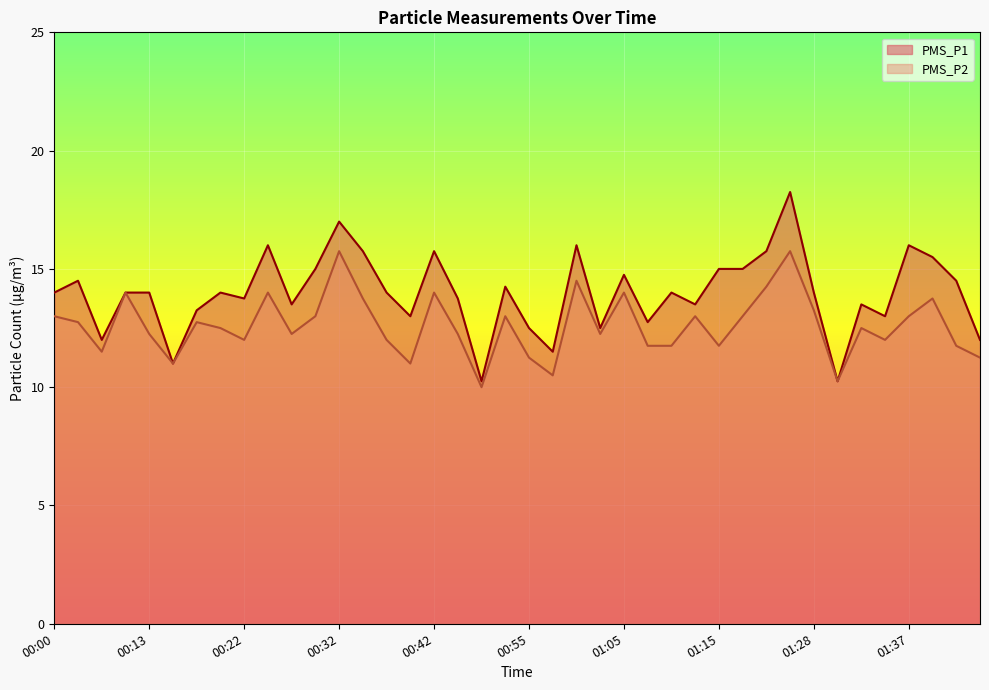

Is the value of PMS_P1 at 00:57 greater than the value of PMS_P2 at 01:45?

Yes